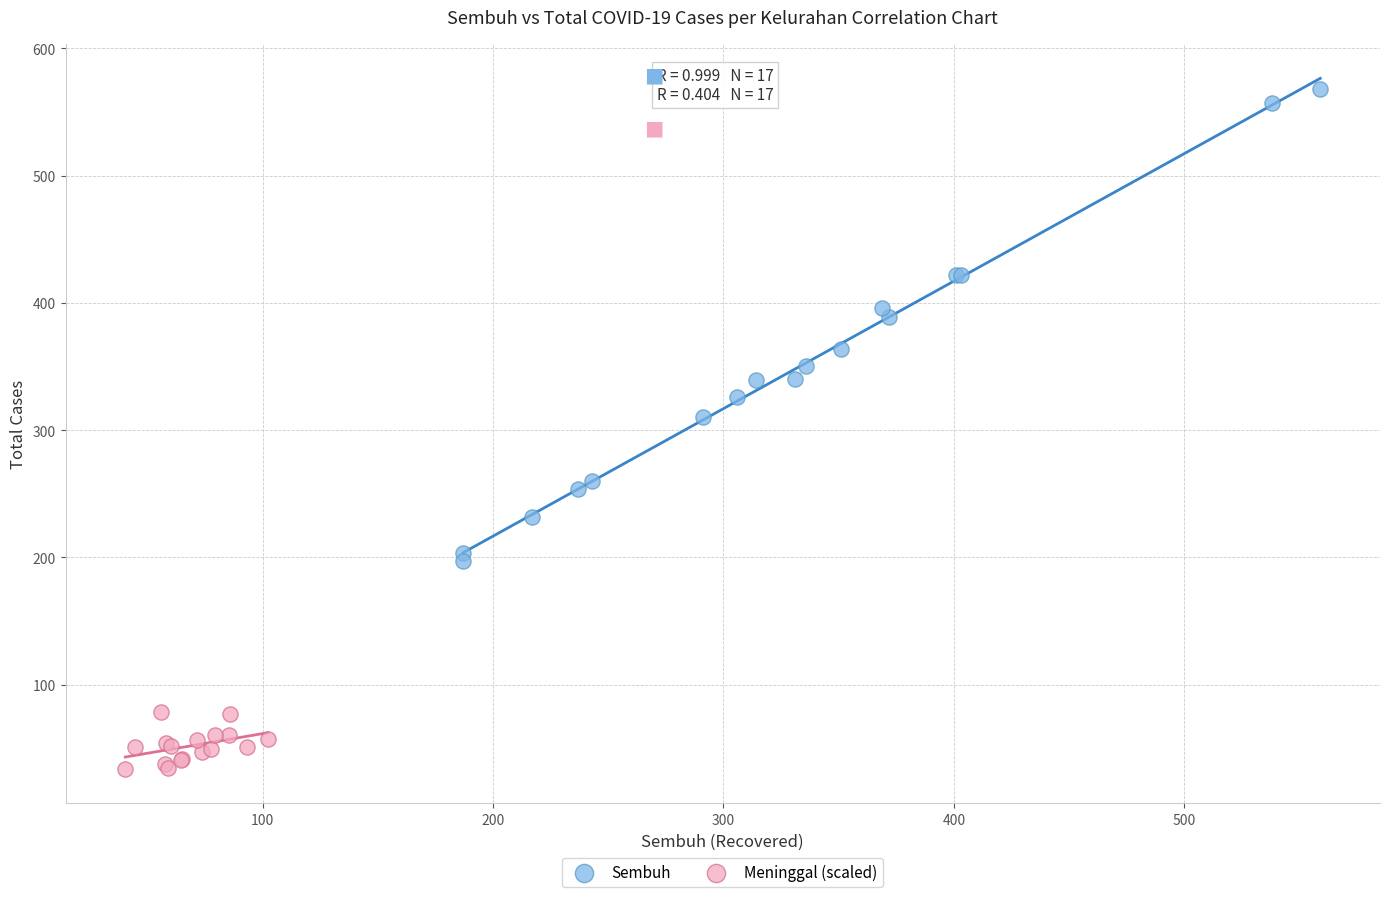

Which series contains the highest Y value?

Sembuh